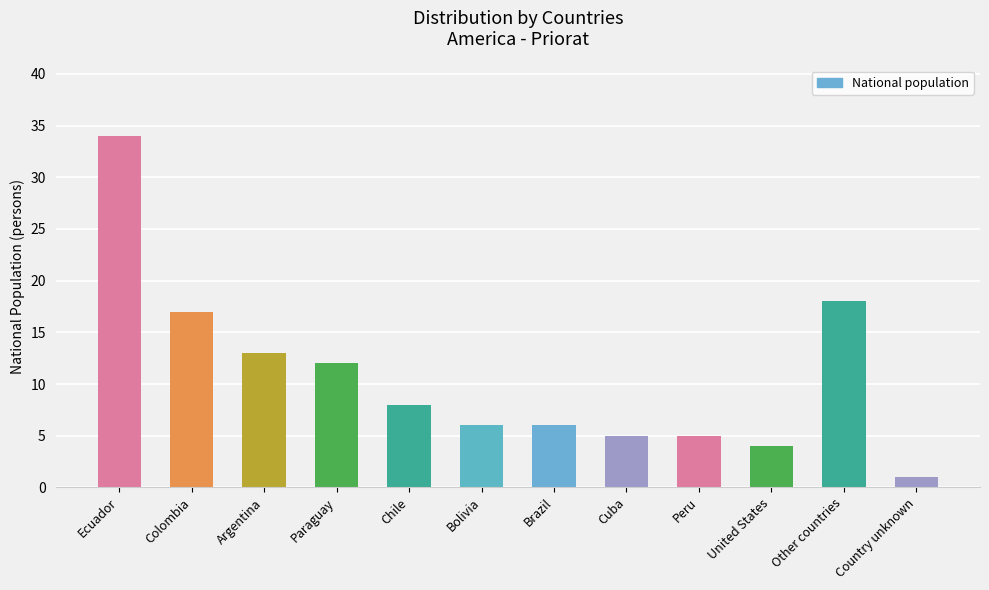

What is the value of the 5th bar from the left?

8